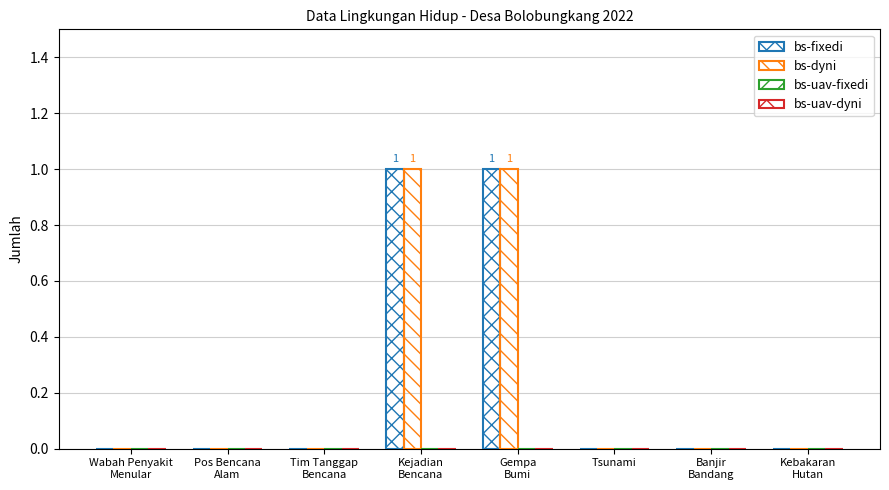

Where is bs-dyni nearest to the value 0?

Wabah Penyakit
Menular